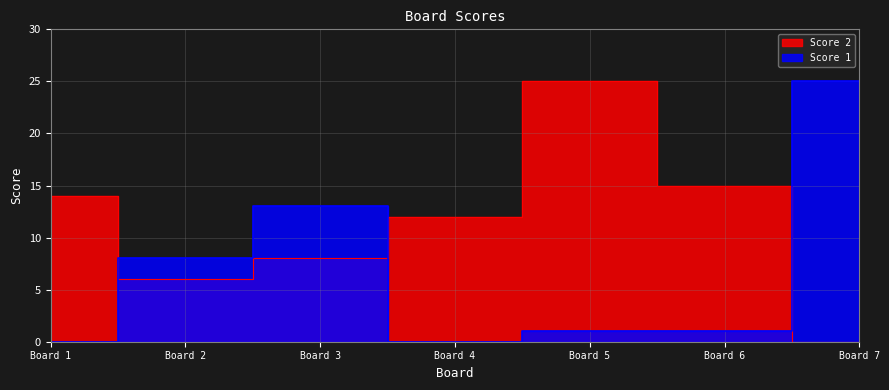

After their last crossing, which series has the higher values: Score 1 or Score 2?

Score 1